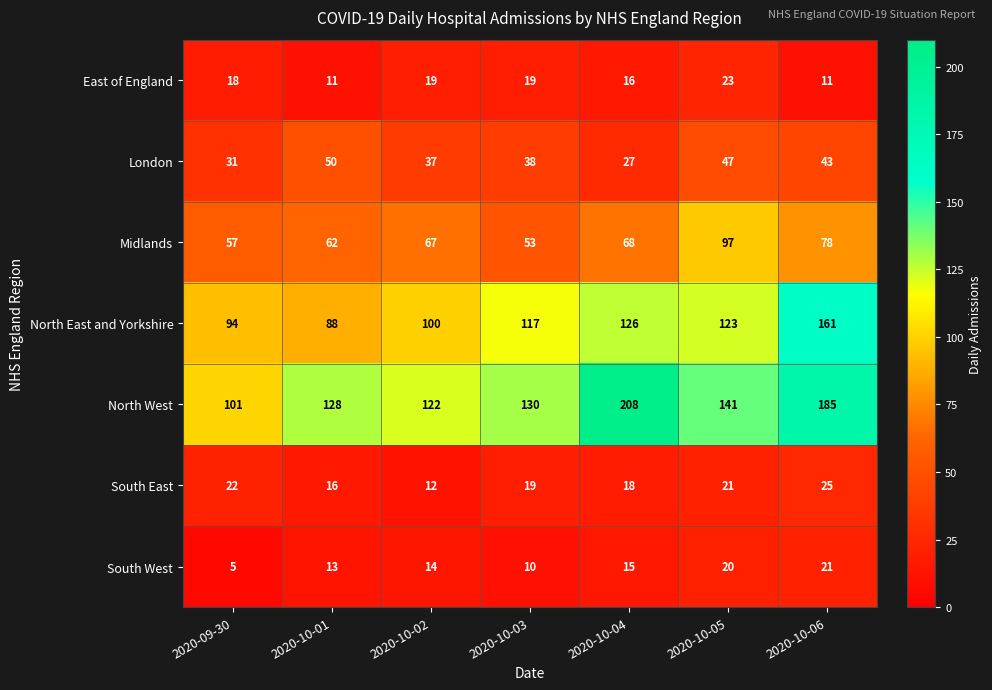

At which category is the sum across all series the highest?

2020-10-06